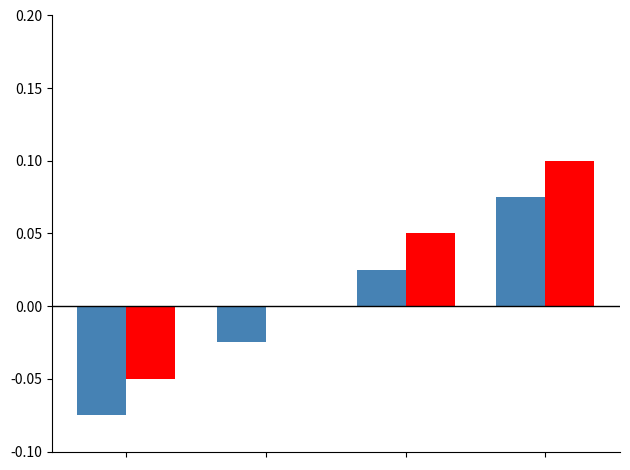

Reading right to left, what are all the values shown in this chart?

Ідентифікатор: 0.1	0.0	-0.0	-0.1
Назва: 0.1	0.1	0.0	-0.1